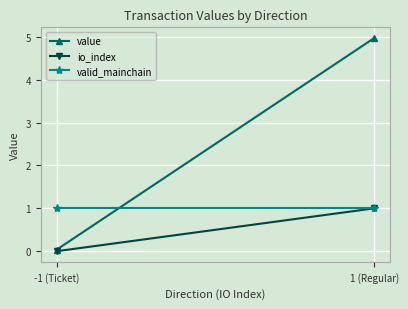

What is the total value across all series at 1 (Regular)?

7.0